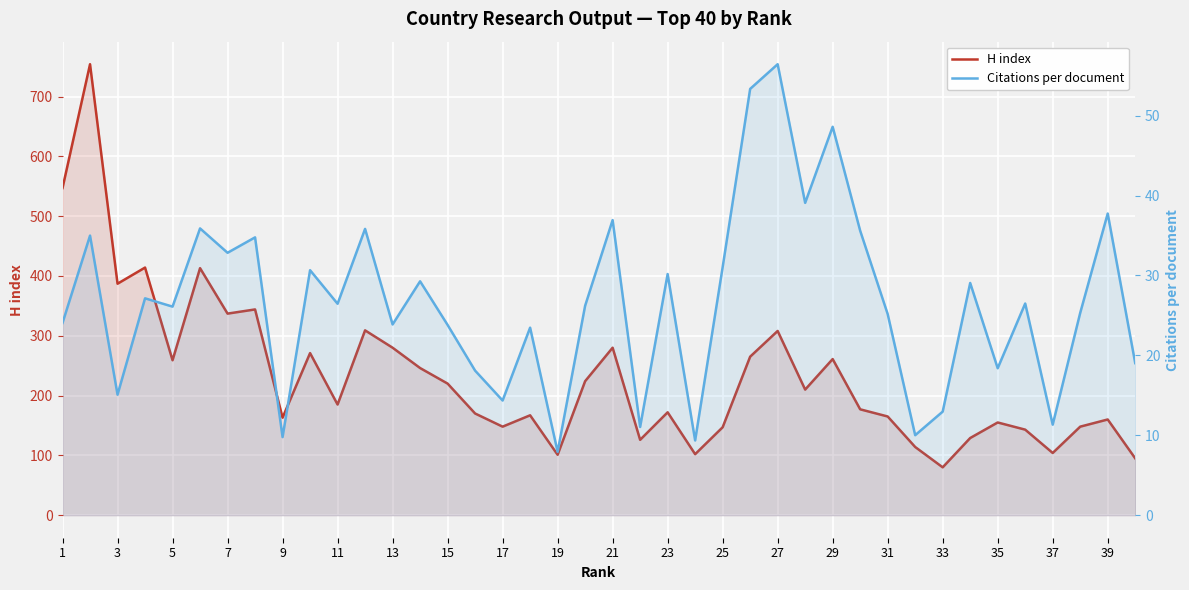

Which series has the largest total across all categories?

H index